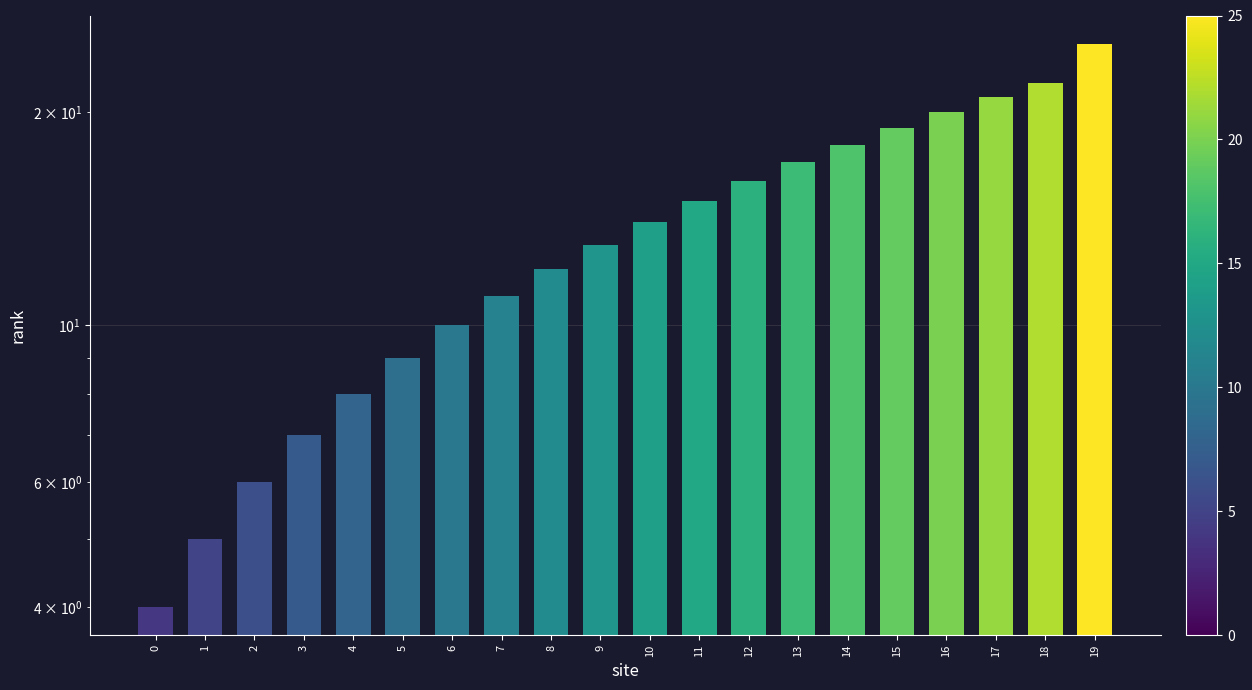

Where is the data nearest to the value 14?

10